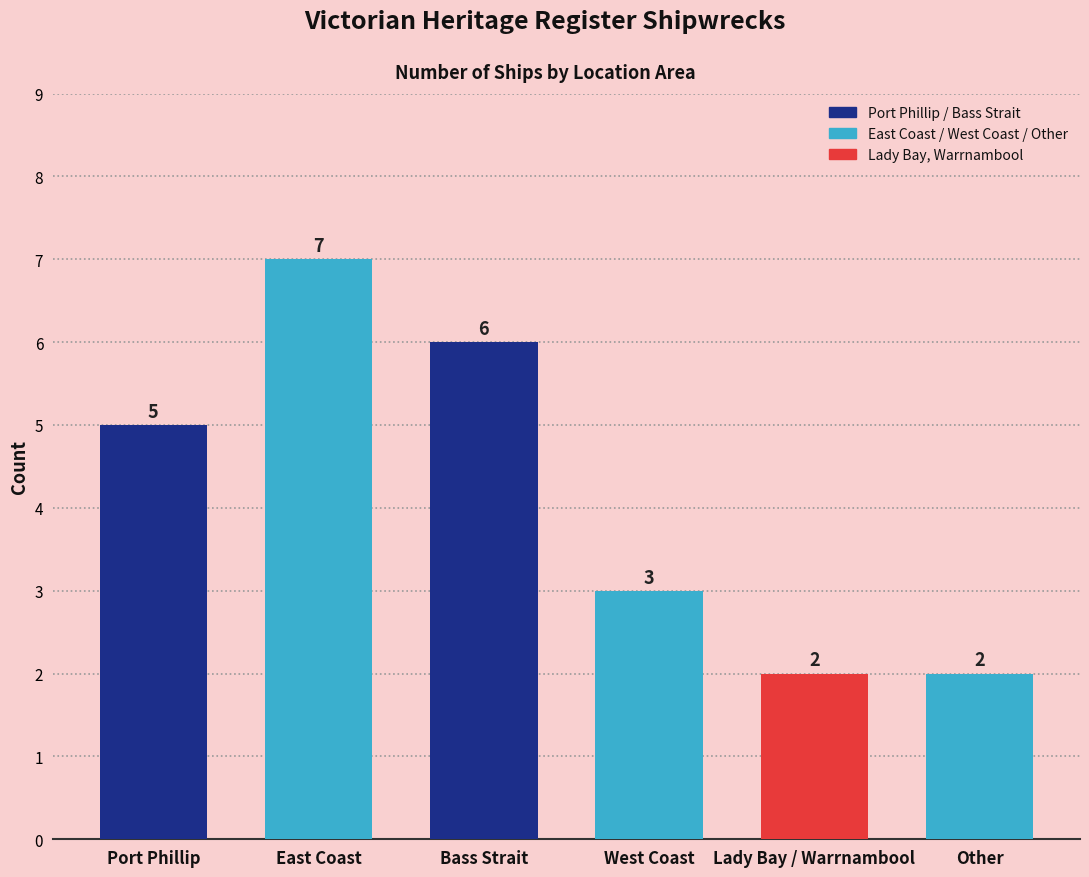

Approximately how many times larger is the value at West Coast compared to East Coast?

0.4